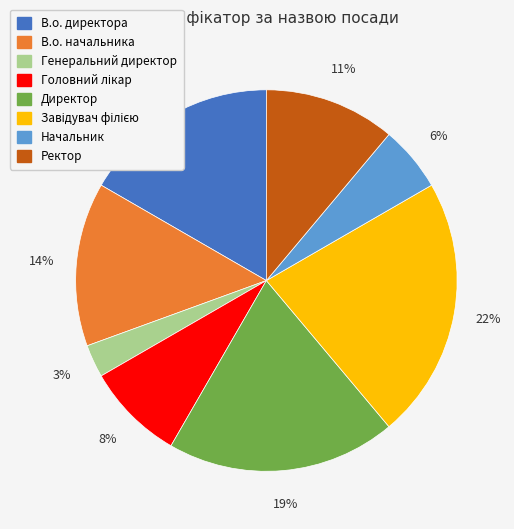

The В.о. директора slice represents 17% of the pie. True or false?

True